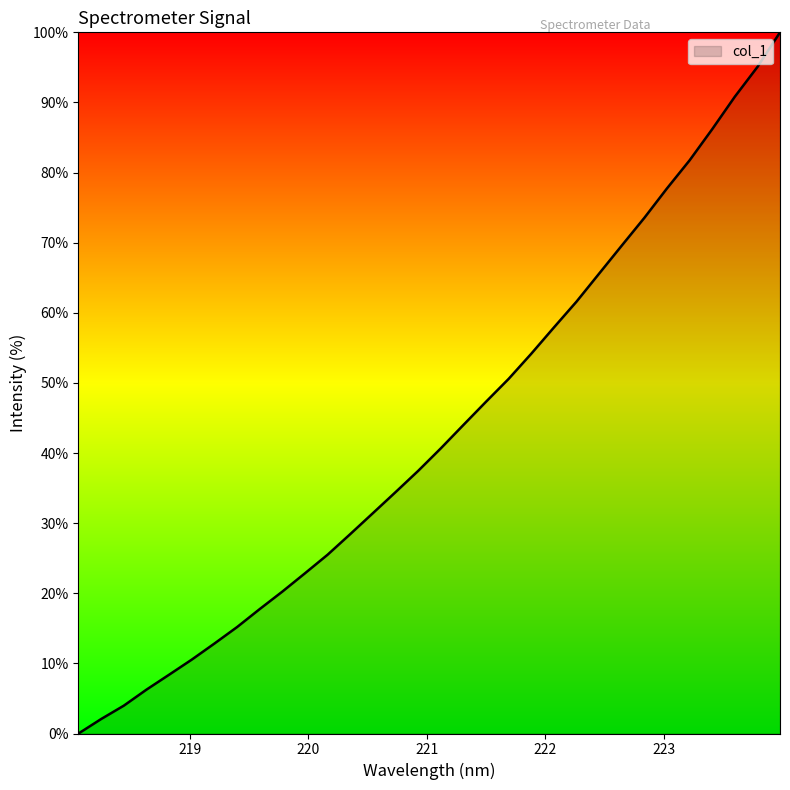

What is the greatest value displayed?

100.0